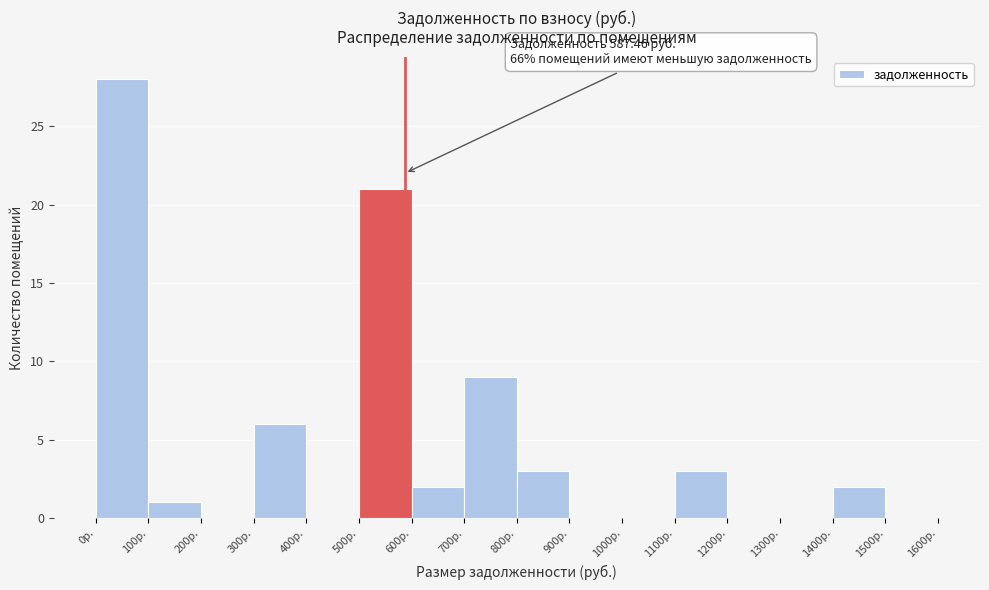

Over which range of the x-axis is the bar tallest?

0 to 100